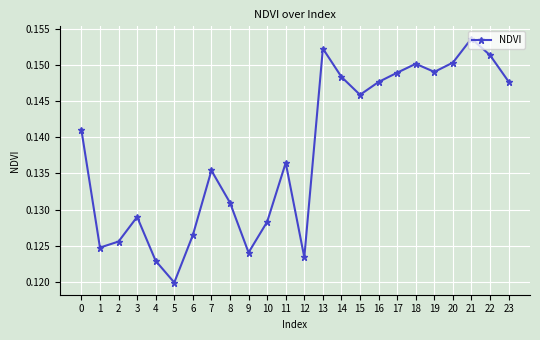

At which label is the value closest to 0?

5